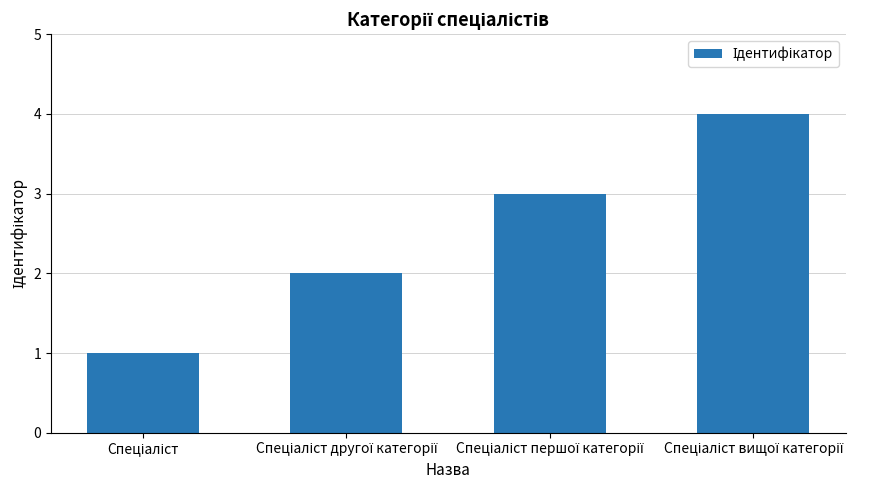

What is the maximum value shown in the chart?

4